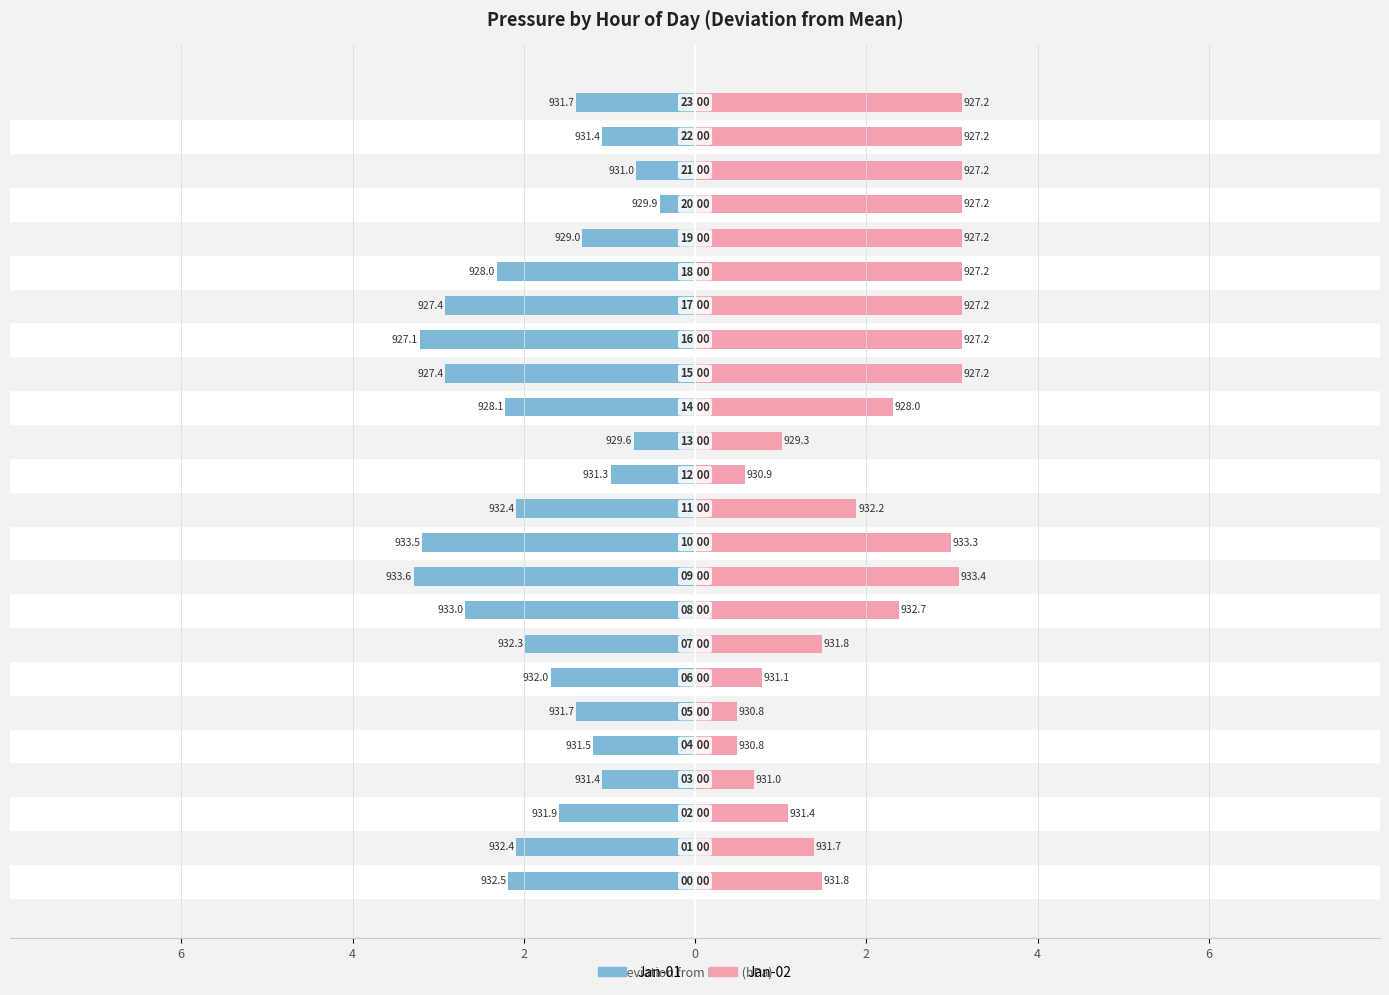

What is the label of the 14th bar from the left?

13